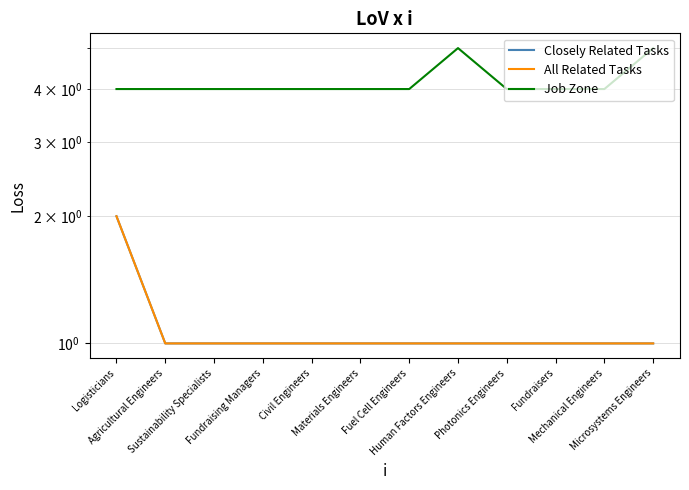

List the series in order of their peak value, lowest first.

Closely Related Tasks, All Related Tasks, Job Zone